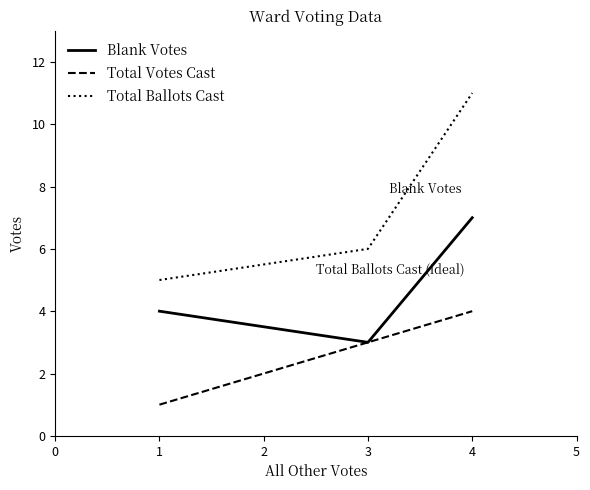

Which series has the largest total across all categories?

Total Ballots Cast